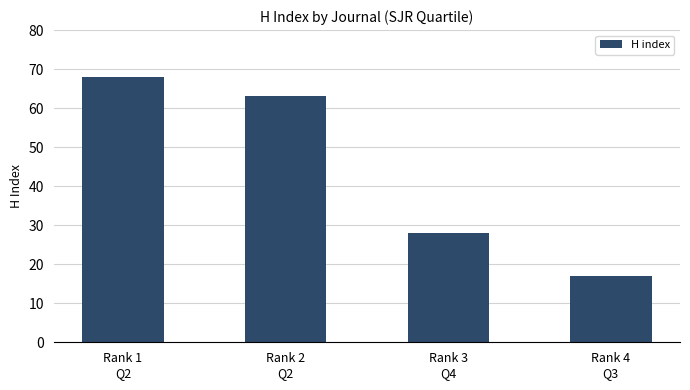

What is the value of the 1st bar from the left?

68